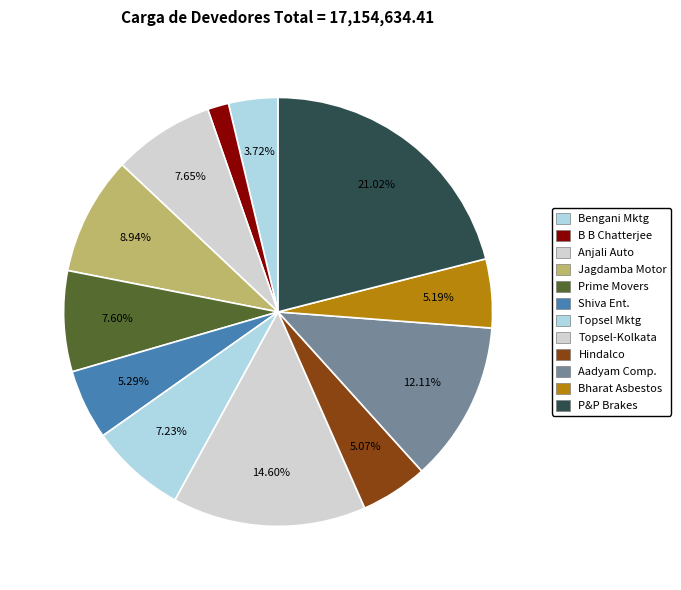

Count the number of slices in the pie.

12